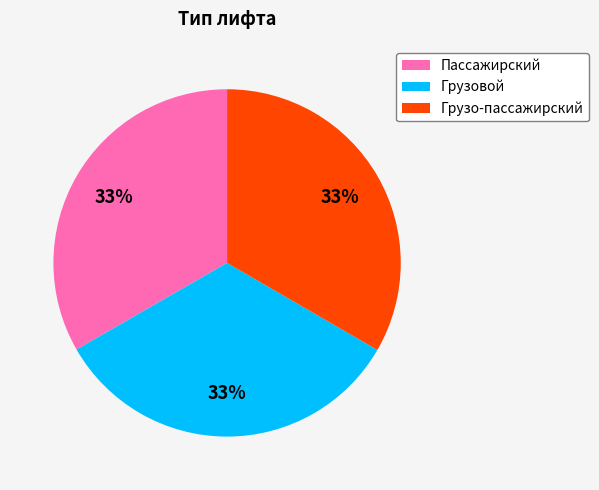

What percentage is the Грузовой slice, to the nearest percent?

33%